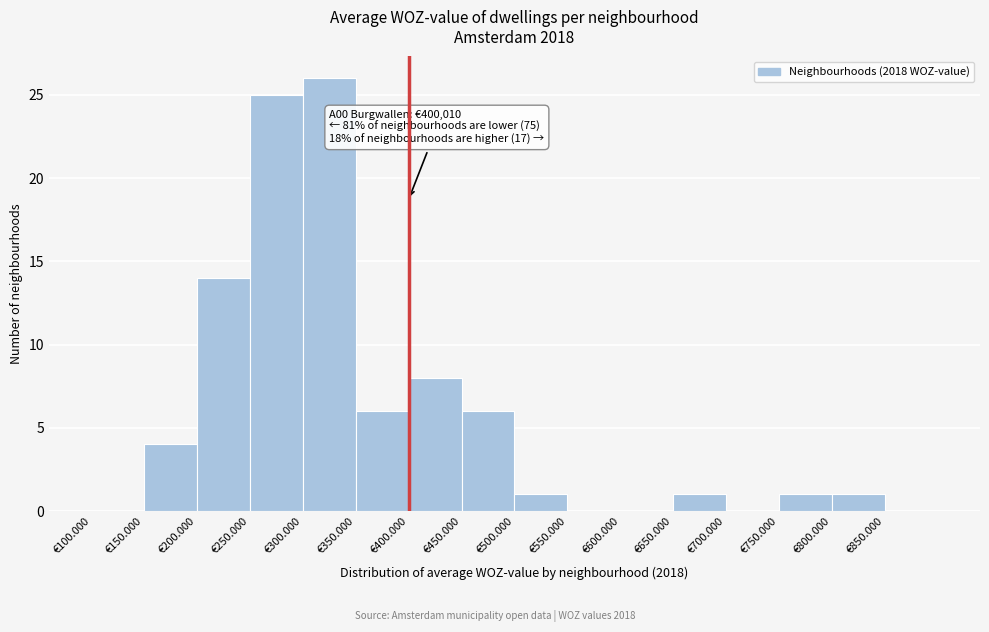

Reading left to right, list all the values displayed in this chart.

€100.000=0	€150.000=4	€200.000=14	€250.000=25	€300.000=26	€350.000=6	€400.000=8	€450.000=6	€500.000=1	€550.000=0	€600.000=0	€650.000=1	€700.000=0	€750.000=1	€800.000=1	€850.000=0